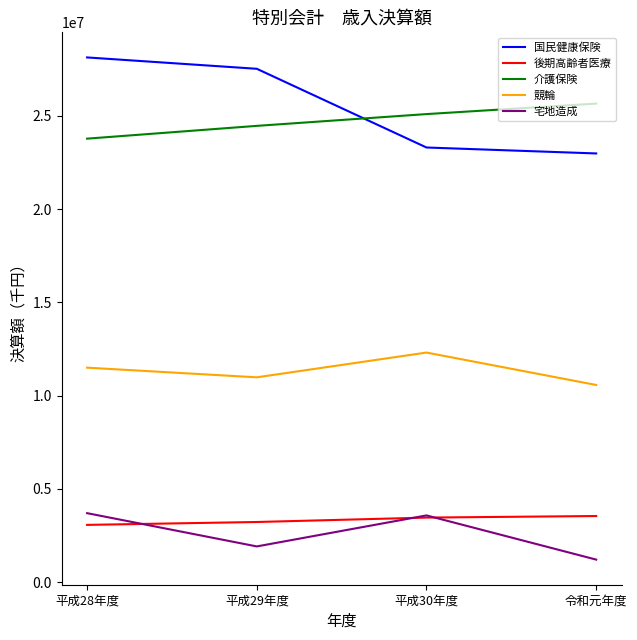

At which category does 宅地造成 reach its first local peak?

平成30年度